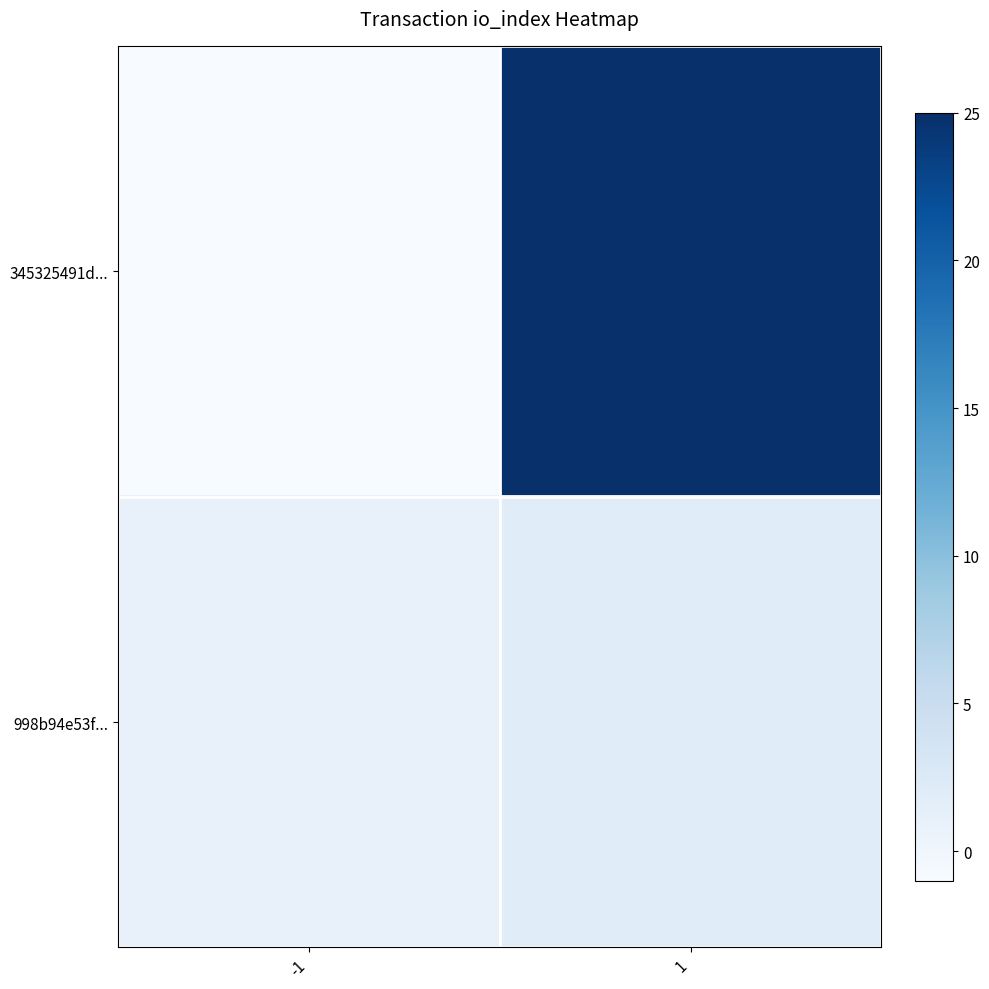

What is the spread (max minus min) of values at 1?

23